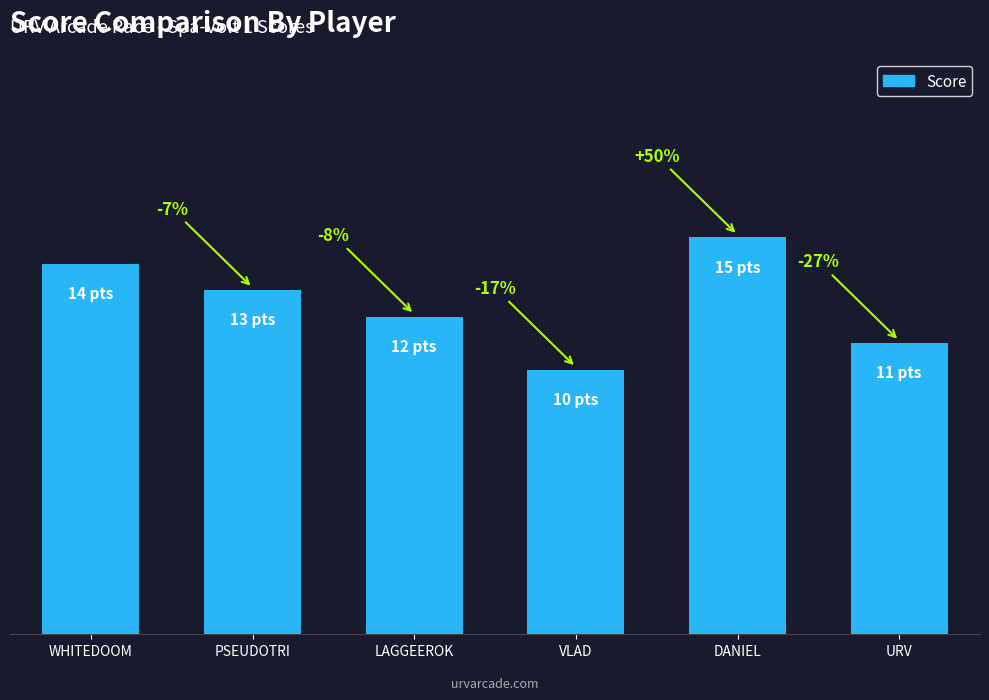

What is the difference between the maximum and minimum values?

5